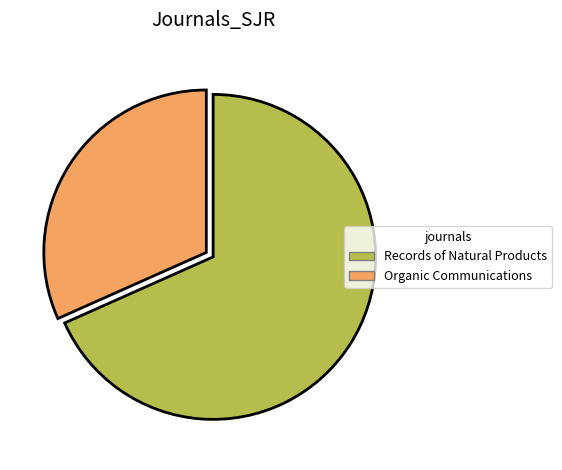

What is the ratio of the value at Organic Communications to the value at Records of Natural Products?

0.5